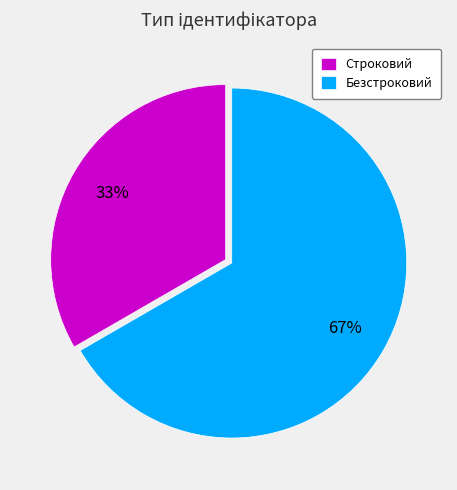

Is it true that Безстроковий is 81% of the pie?

False